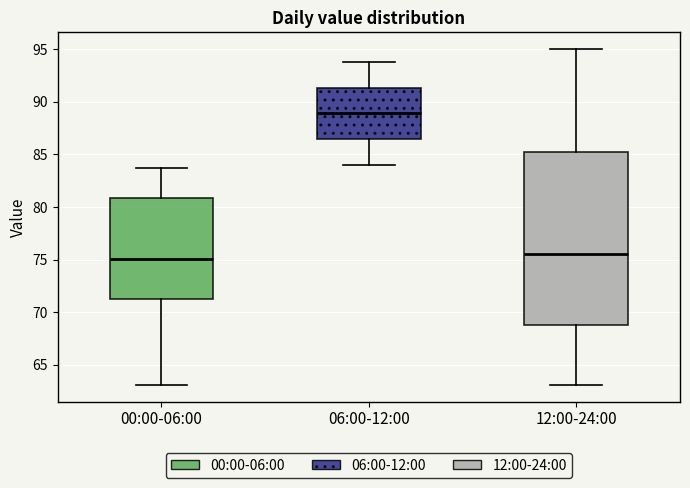

Reading left to right, read every box against the y-axis: the position of its median line, the range the box covers, and the ends of its whiskers. The values are not printed on the chart, so give them approximately, as read against the axis.

00:00-06:00: median 75.0, box 71.5 to 81.0, whiskers 63.0 to 83.5
06:00-12:00: median 89.0, box 86.5 to 91.5, whiskers 84.0 to 94.0
12:00-24:00: median 75.5, box 69.0 to 85.5, whiskers 63.0 to 95.0